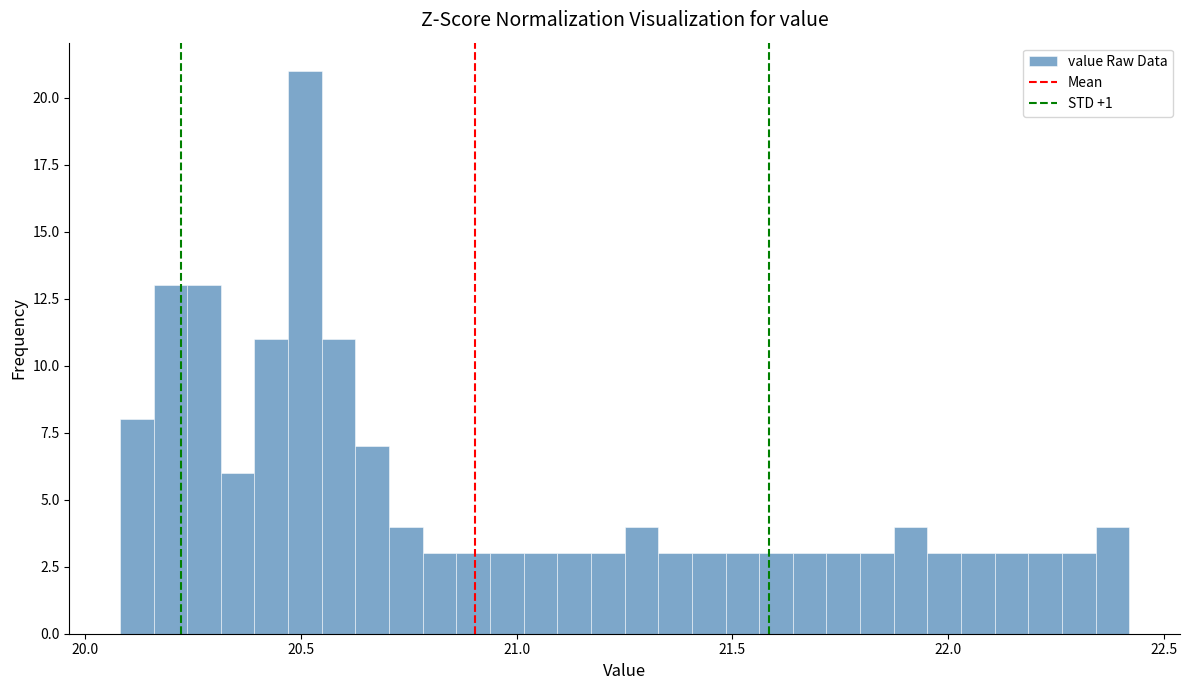

Around what value on the x-axis is the tallest bar? Give the approximate position of its centre, as read against the axis.

20.50